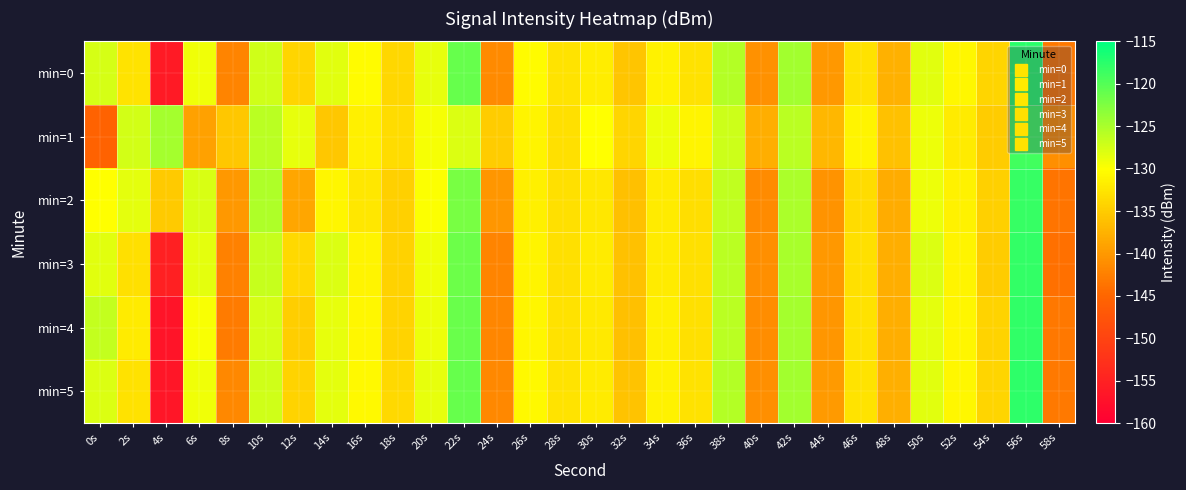

Reading left to right, transcribe all the data shown in this chart.

min=0: 0s=-127.5	2s=-132.6	4s=-156.1	6s=-129.1	8s=-141.9	10s=-127.2	12s=-134.2	14s=-128.3	16s=-130.3	18s=-133.9	20s=-128.6	22s=-121.0	24s=-141.5	26s=-130.4	28s=-132.6	30s=-131.8	32s=-135.7	34s=-131.3	36s=-132.8	38s=-125.7	40s=-140.8	42s=-124.6	44s=-140.0	46s=-132.8	48s=-137.6	50s=-128.3	52s=-130.7	54s=-134.1	56s=-117.6	58s=-143.1
min=1: 0s=-145.5	2s=-127.4	4s=-124.8	6s=-139.2	8s=-135.5	10s=-125.9	12s=-128.7	14s=-135.5	16s=-131.4	18s=-133.3	20s=-129.5	22s=-128.0	24s=-135.0	26s=-131.0	28s=-133.0	30s=-130.0	32s=-134.0	34s=-129.0	36s=-131.0	38s=-127.0	40s=-138.0	42s=-126.0	44s=-137.0	46s=-131.0	48s=-136.0	50s=-129.0	52s=-132.0	54s=-135.0	56s=-119.0	58s=-141.0
min=2: 0s=-130.0	2s=-128.5	4s=-135.2	6s=-127.8	8s=-140.1	10s=-125.3	12s=-138.7	14s=-130.9	16s=-132.4	18s=-134.6	20s=-129.8	22s=-122.1	24s=-140.2	26s=-131.5	28s=-133.1	30s=-132.3	32s=-136.2	34s=-131.9	36s=-133.2	38s=-126.4	40s=-141.3	42s=-125.1	44s=-140.5	46s=-133.4	48s=-138.1	50s=-128.9	52s=-131.2	54s=-134.6	56s=-118.3	58s=-143.5
min=3: 0s=-128.2	2s=-133.1	4s=-155.2	6s=-128.5	8s=-142.3	10s=-126.7	12s=-133.8	14s=-127.9	16s=-131.1	18s=-134.5	20s=-129.1	22s=-121.5	24s=-142.0	26s=-131.0	28s=-133.0	30s=-132.0	32s=-136.0	34s=-132.0	36s=-133.0	38s=-126.0	40s=-141.0	42s=-125.0	44s=-140.0	46s=-133.0	48s=-138.0	50s=-128.0	52s=-131.0	54s=-135.0	56s=-118.0	58s=-144.0
min=4: 0s=-126.5	2s=-131.9	4s=-157.0	6s=-129.6	8s=-142.8	10s=-127.5	12s=-134.7	14s=-128.7	16s=-130.8	18s=-134.2	20s=-128.9	22s=-121.2	24s=-141.8	26s=-130.9	28s=-132.9	30s=-132.1	32s=-136.1	34s=-131.5	36s=-133.1	38s=-125.9	40s=-141.1	42s=-124.8	44s=-140.2	46s=-132.9	48s=-137.9	50s=-128.5	52s=-130.9	54s=-134.3	56s=-117.9	58s=-143.3
min=5: 0s=-127.9	2s=-132.8	4s=-156.5	6s=-129.2	8s=-141.6	10s=-127.2	12s=-134.3	14s=-128.4	16s=-130.5	18s=-133.8	20s=-128.7	22s=-121.0	24s=-141.6	26s=-130.6	28s=-132.7	30s=-131.9	32s=-135.9	34s=-131.3	36s=-132.9	38s=-125.7	40s=-140.9	42s=-124.6	44s=-139.9	46s=-132.7	48s=-137.7	50s=-128.3	52s=-130.7	54s=-134.1	56s=-117.7	58s=-143.1